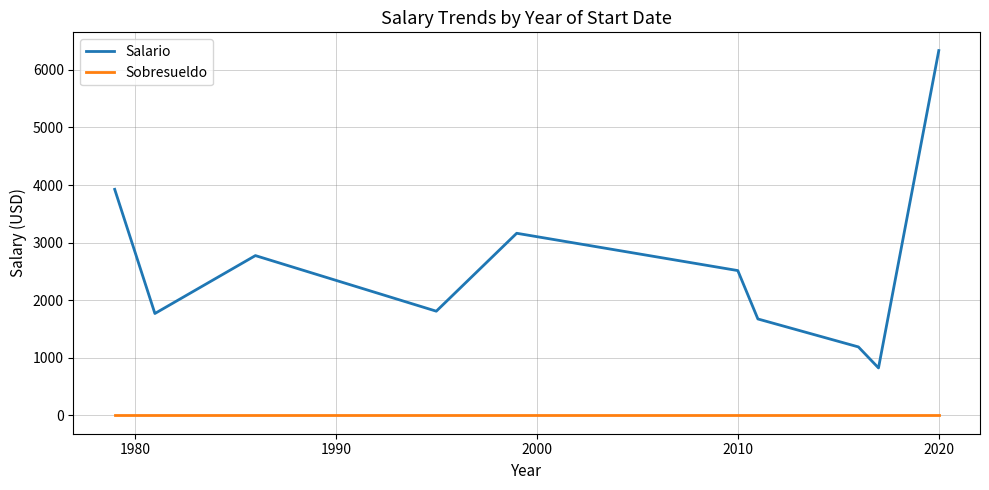

Rank the series by their maximum value, from lowest to highest.

Sobresueldo, Salario